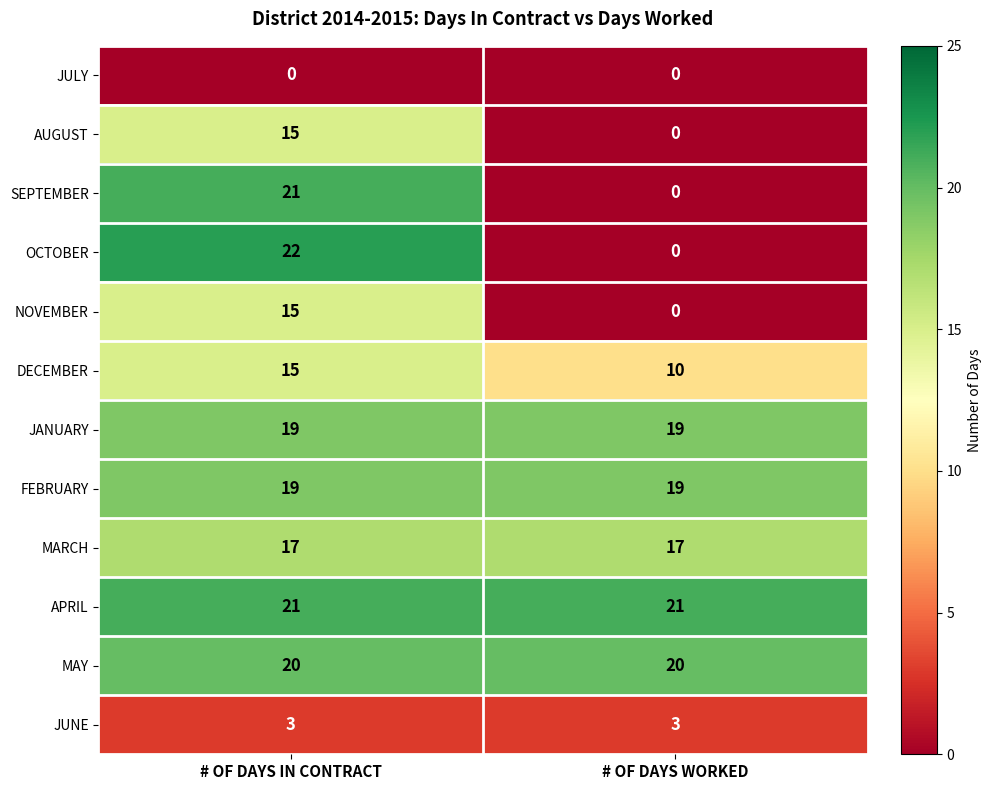

Reading right to left, transcribe all the data shown in this chart.

JULY: # OF DAYS WORKED=0	# OF DAYS IN CONTRACT=0
AUGUST: # OF DAYS WORKED=0	# OF DAYS IN CONTRACT=15
SEPTEMBER: # OF DAYS WORKED=0	# OF DAYS IN CONTRACT=21
OCTOBER: # OF DAYS WORKED=0	# OF DAYS IN CONTRACT=22
NOVEMBER: # OF DAYS WORKED=0	# OF DAYS IN CONTRACT=15
DECEMBER: # OF DAYS WORKED=10	# OF DAYS IN CONTRACT=15
JANUARY: # OF DAYS WORKED=19	# OF DAYS IN CONTRACT=19
FEBRUARY: # OF DAYS WORKED=19	# OF DAYS IN CONTRACT=19
MARCH: # OF DAYS WORKED=17	# OF DAYS IN CONTRACT=17
APRIL: # OF DAYS WORKED=21	# OF DAYS IN CONTRACT=21
MAY: # OF DAYS WORKED=20	# OF DAYS IN CONTRACT=20
JUNE: # OF DAYS WORKED=3	# OF DAYS IN CONTRACT=3